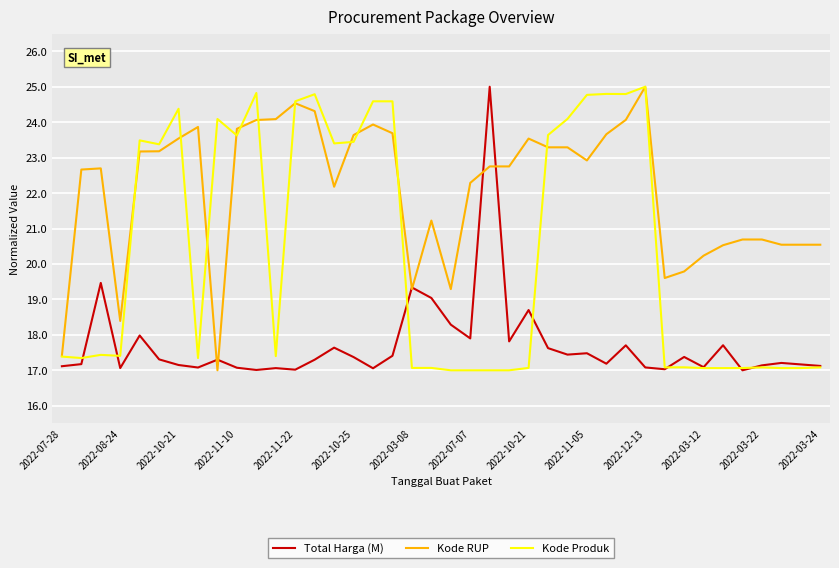

What is the greatest value displayed?

25.0